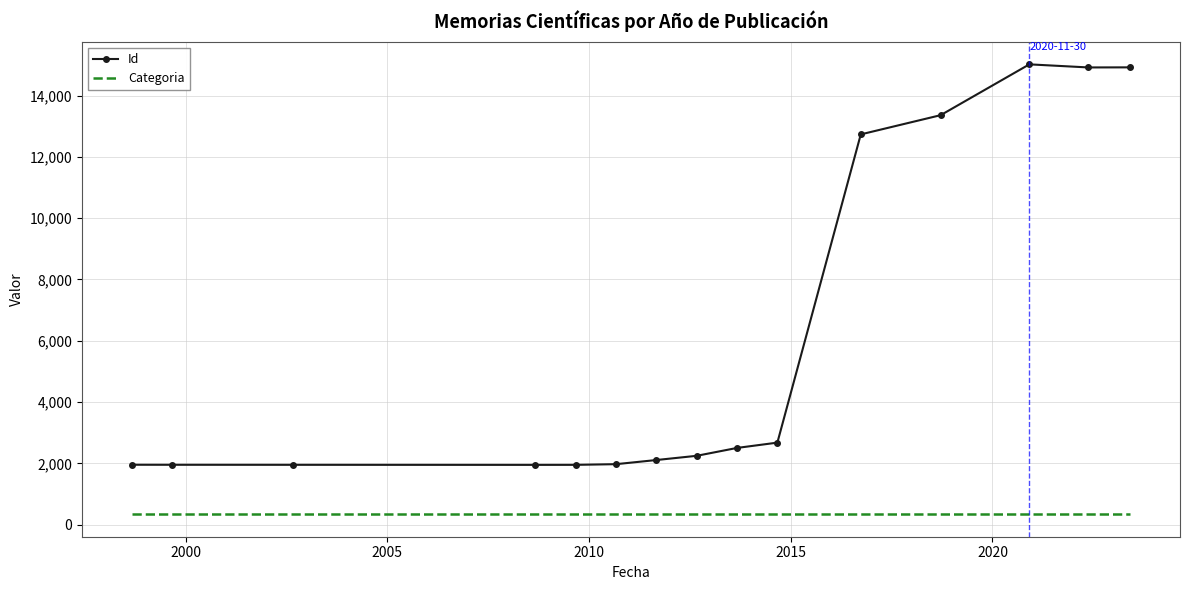

What is the sum of all Categoria values?

5115